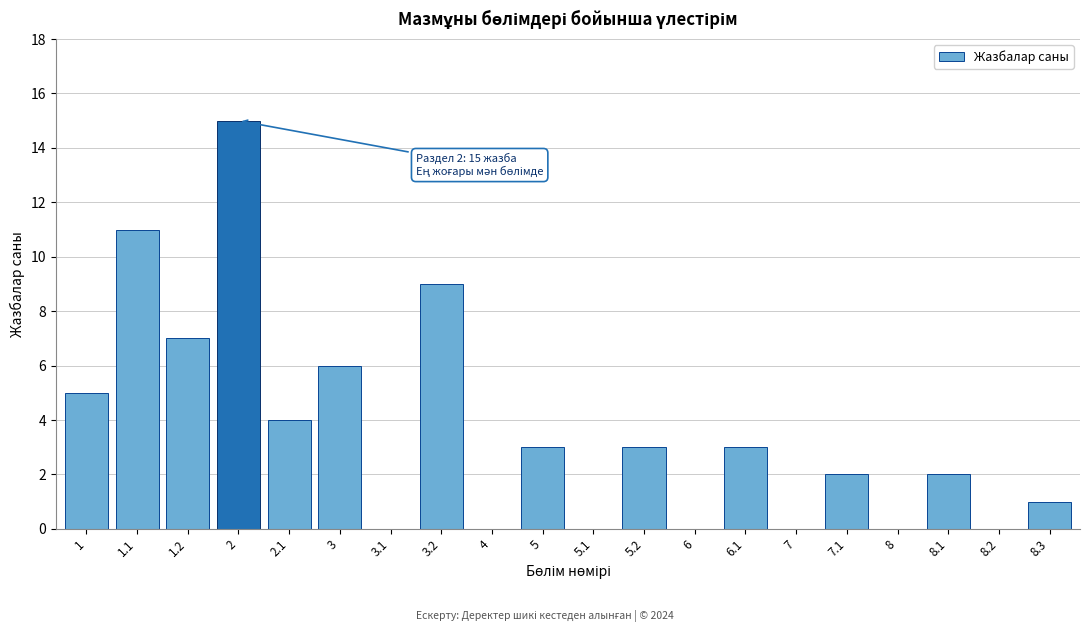

Reading left to right, extract all data points from this chart.

1=5	1.1=11	1.2=7	2=15	2.1=4	3=6	3.1=0	3.2=9	4=0	5=3	5.1=0	5.2=3	6=0	6.1=3	7=0	7.1=2	8=0	8.1=2	8.2=0	8.3=1